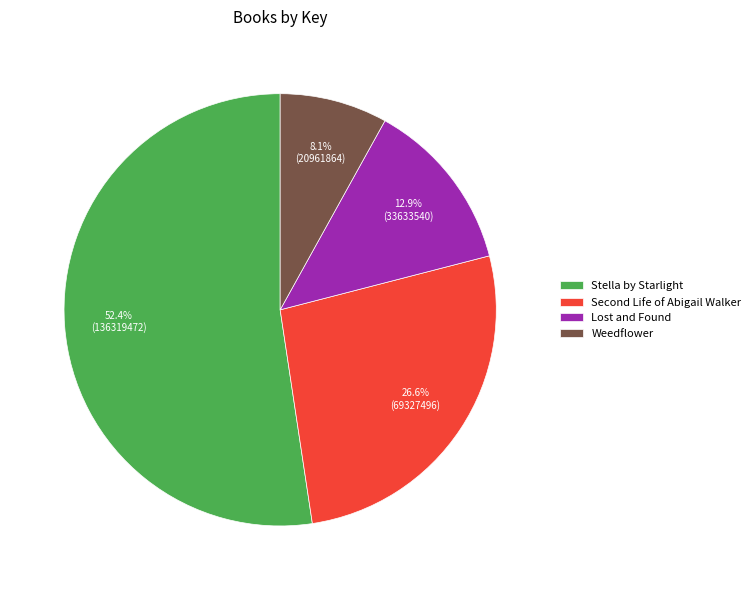

What is the largest slice in the pie chart?

Stella by Starlight